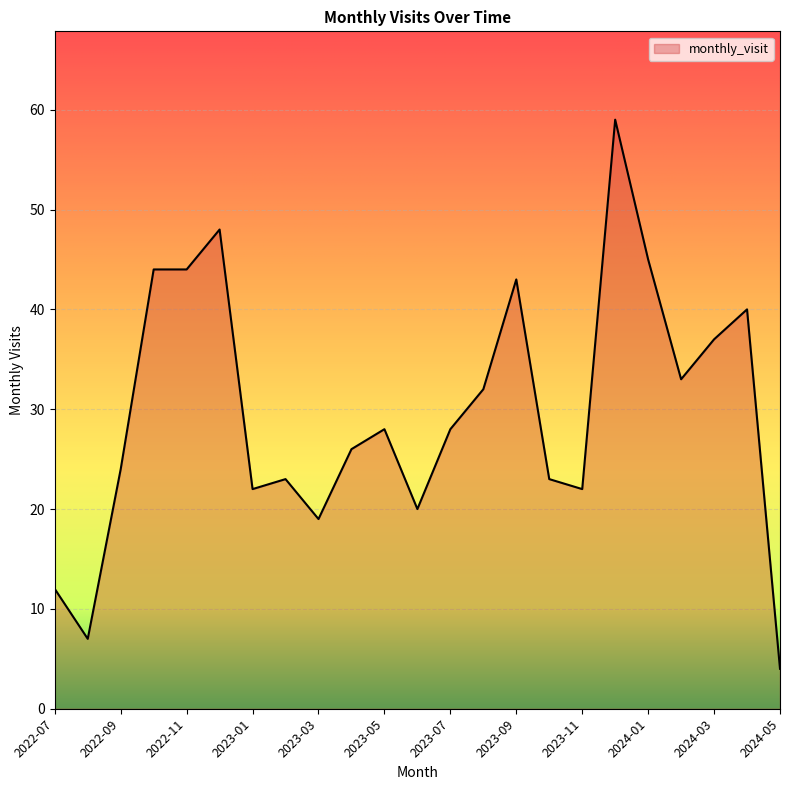

What is the greatest value displayed?

59